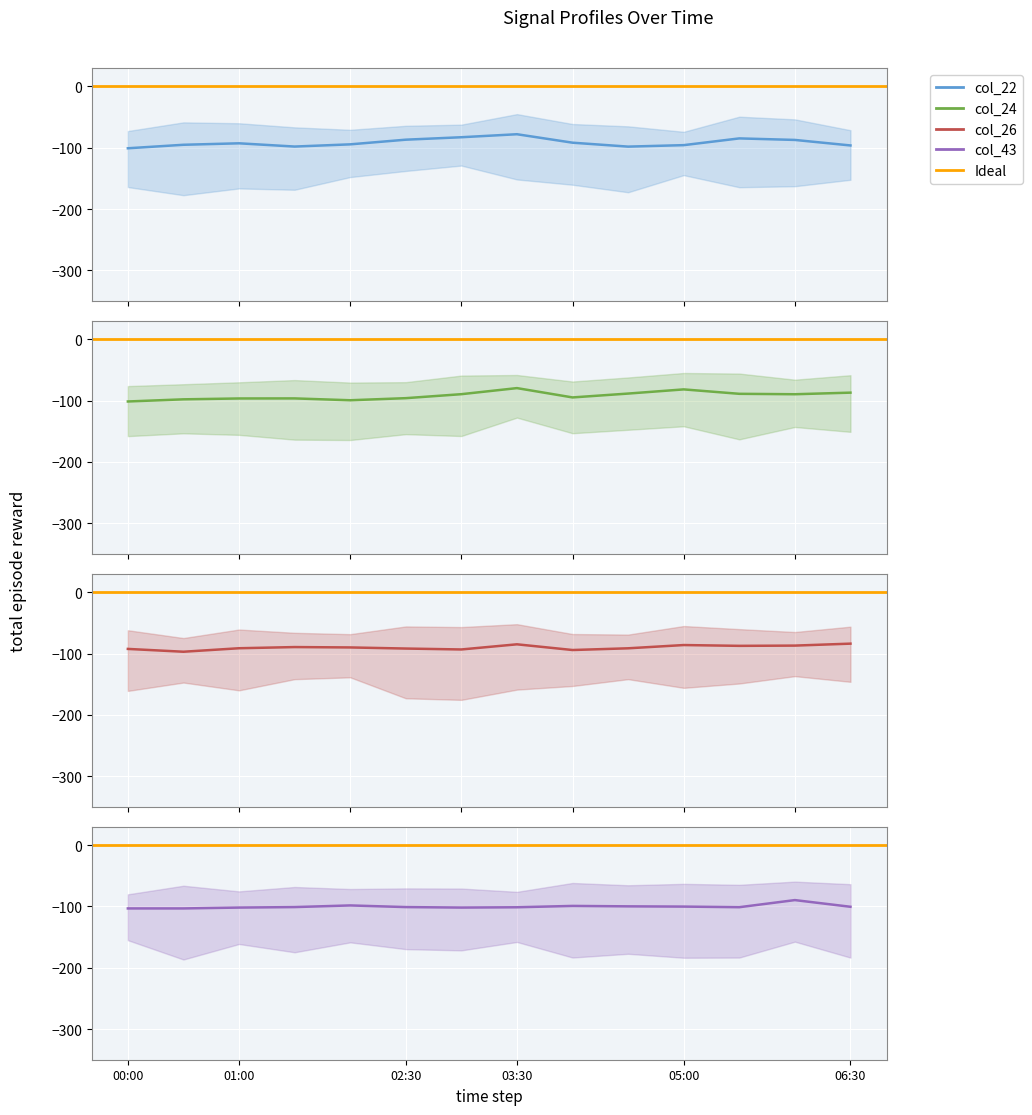

How many lines are shown in the chart?

4